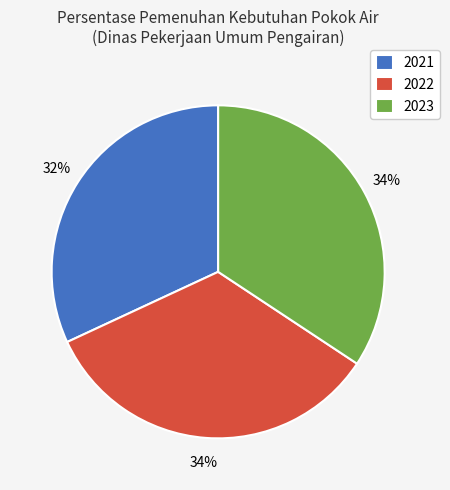

To the nearest percent, what is the difference between the 2022 and 2021 slice percentages?

2%